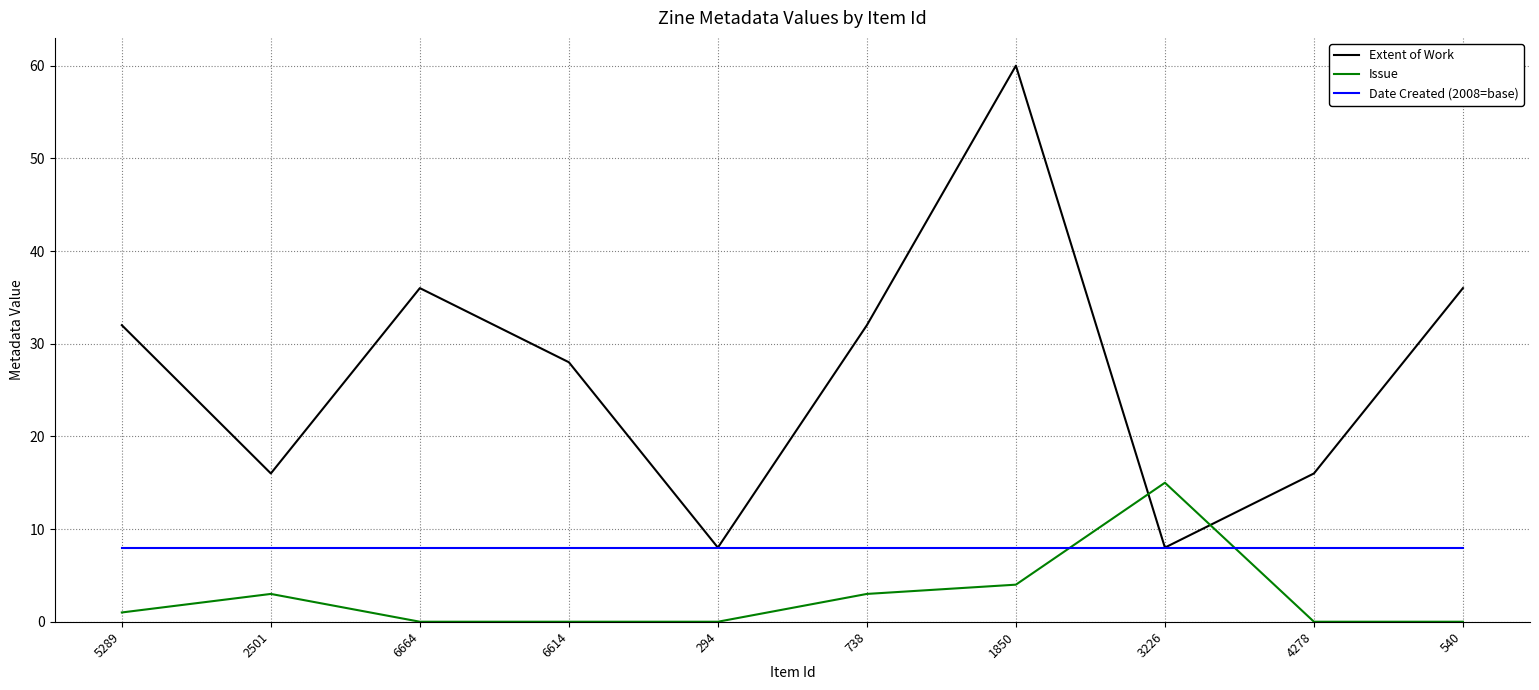

At which category does Issue reach its first local peak?

2501